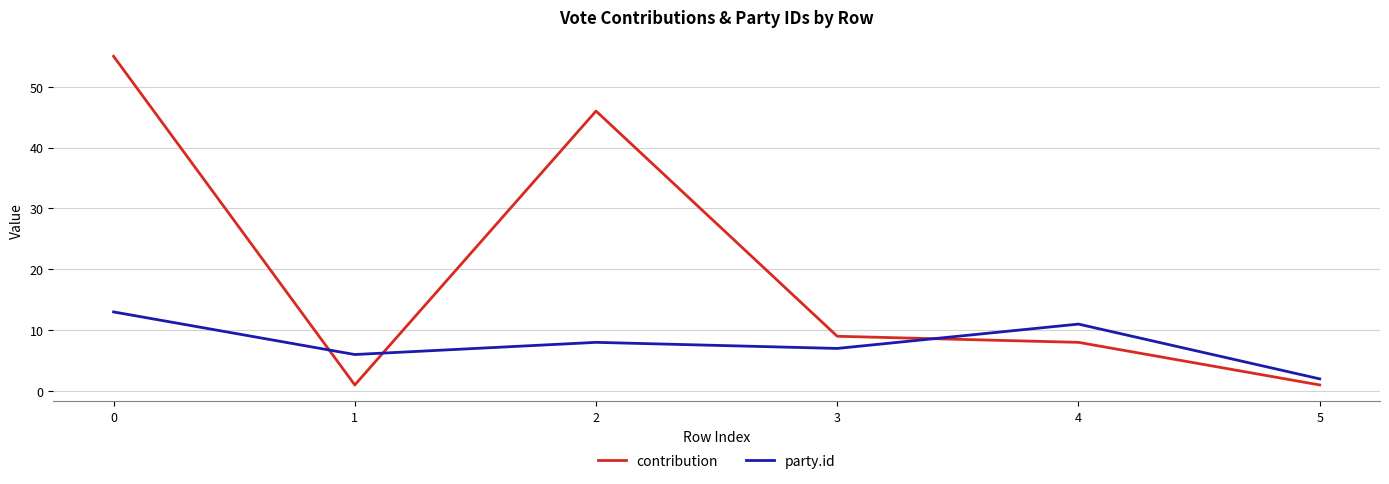

Which series changed the most between 2 and 5?

contribution